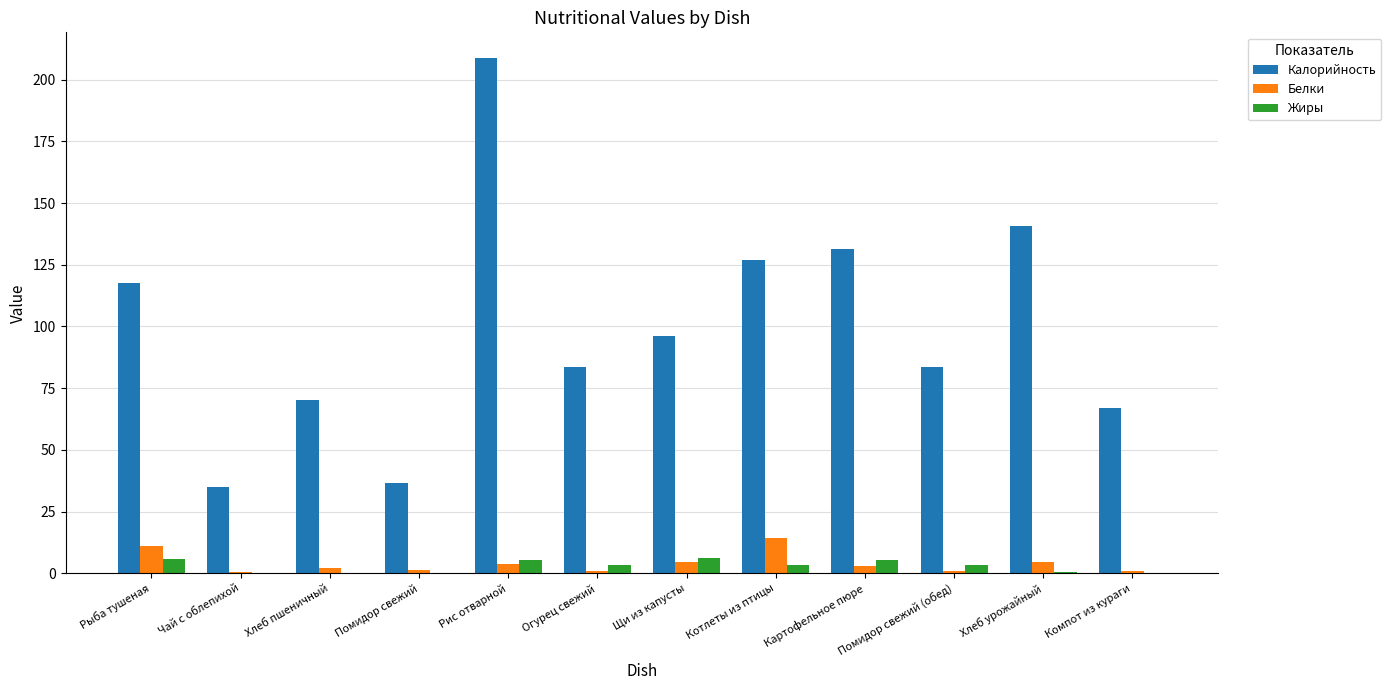

The Белки series shows 2.8 at Картофельное пюре. True or false?

True